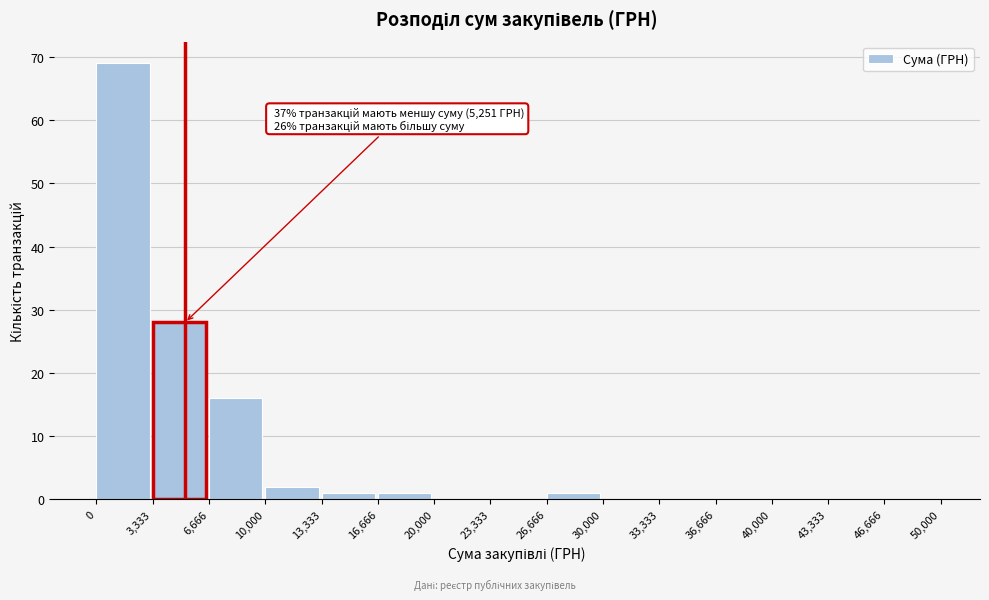

Which range on the x-axis has the tallest bar?

0 to 3,333